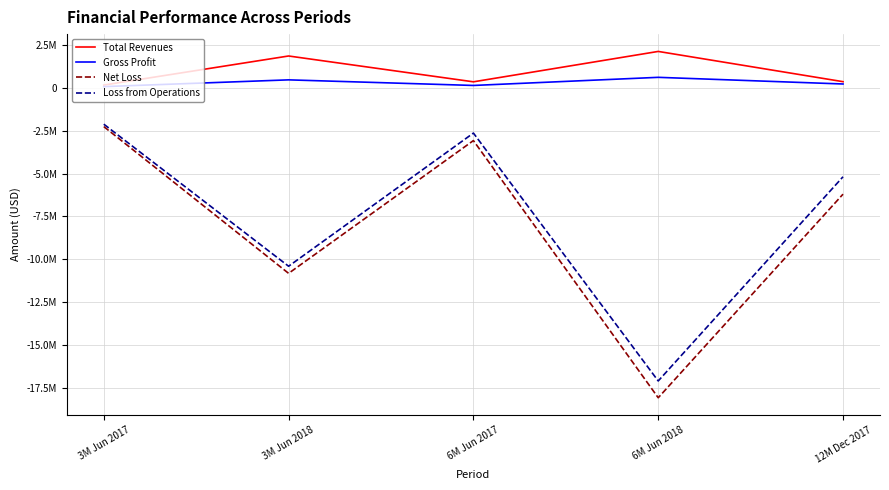

True or false: Total Revenues and Net Loss intersect in this chart.

False